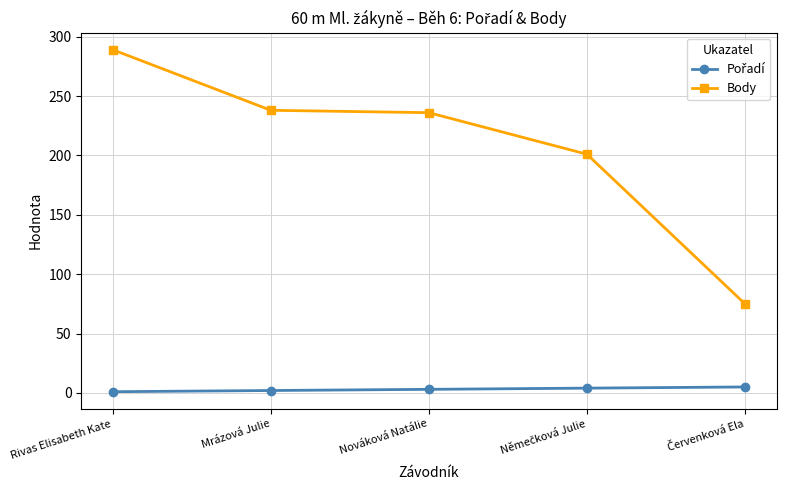

Which series has the largest total across all categories?

Body